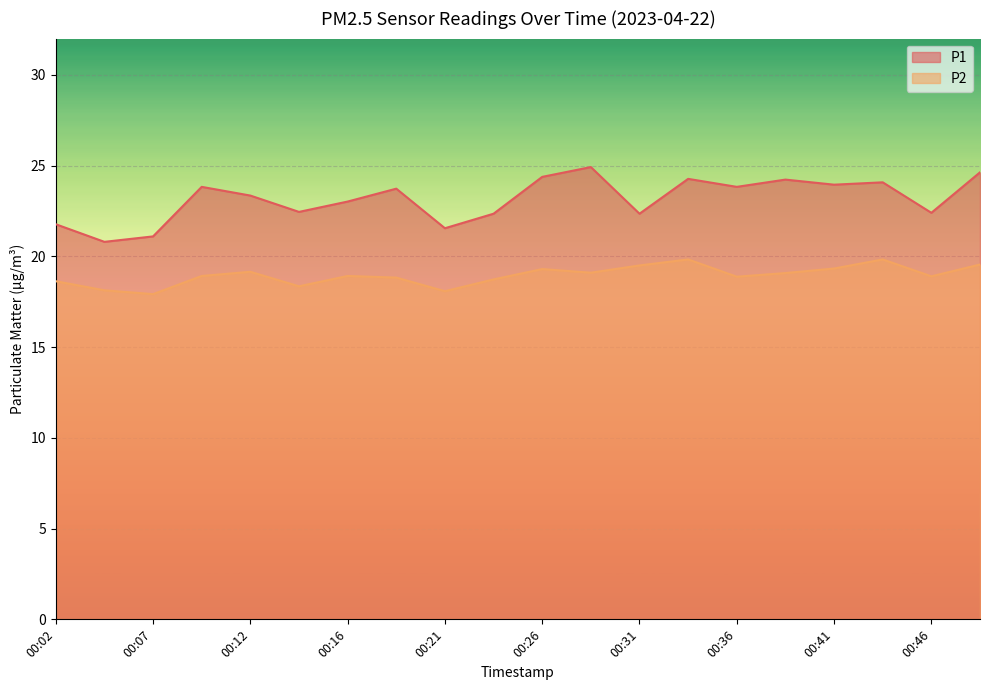

At 00:07, list the series in order from largest to smallest.

P1, P2